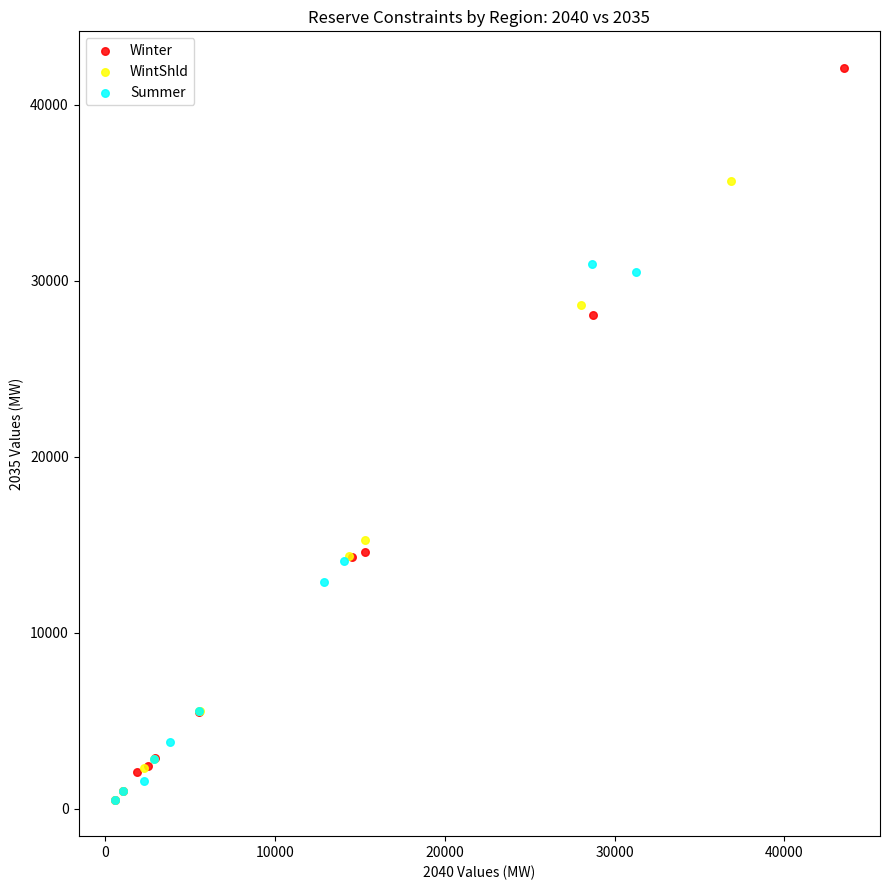

Which series contains the highest Y value?

Winter